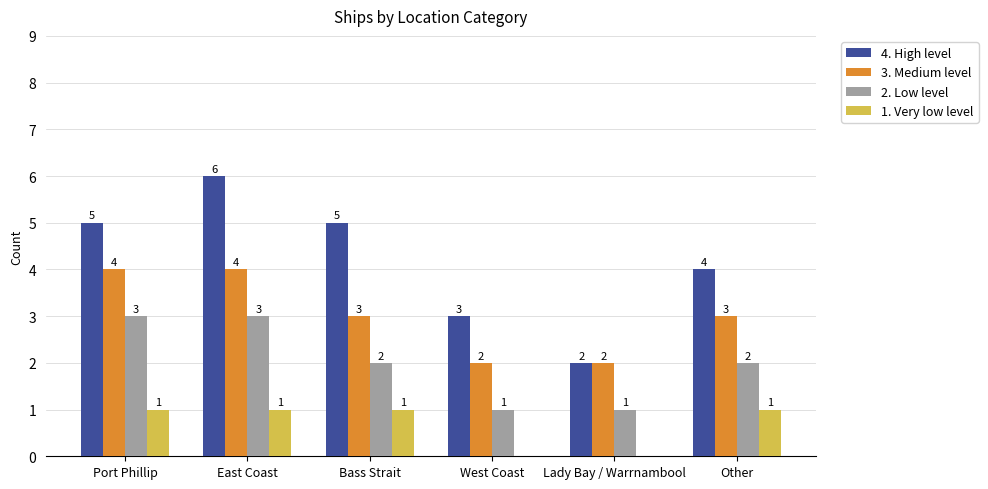

How many 3. Medium level values are between 2 and 4?

6